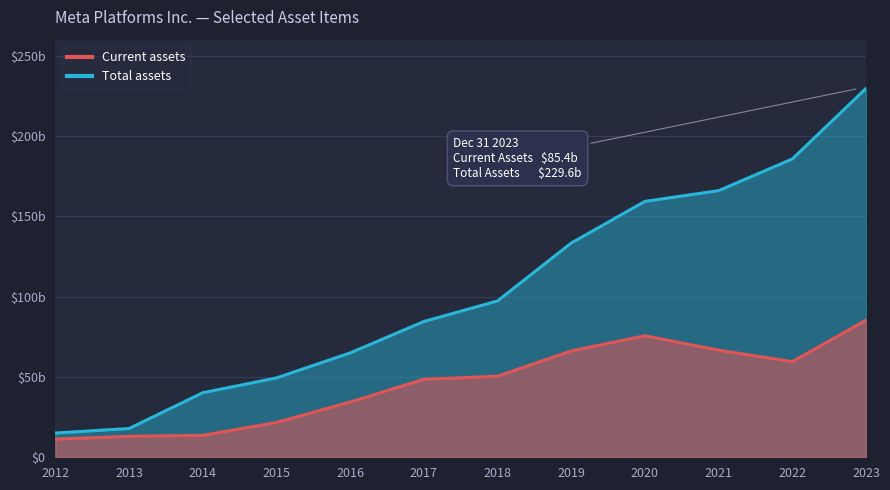

How many categories are shown in the chart?

12